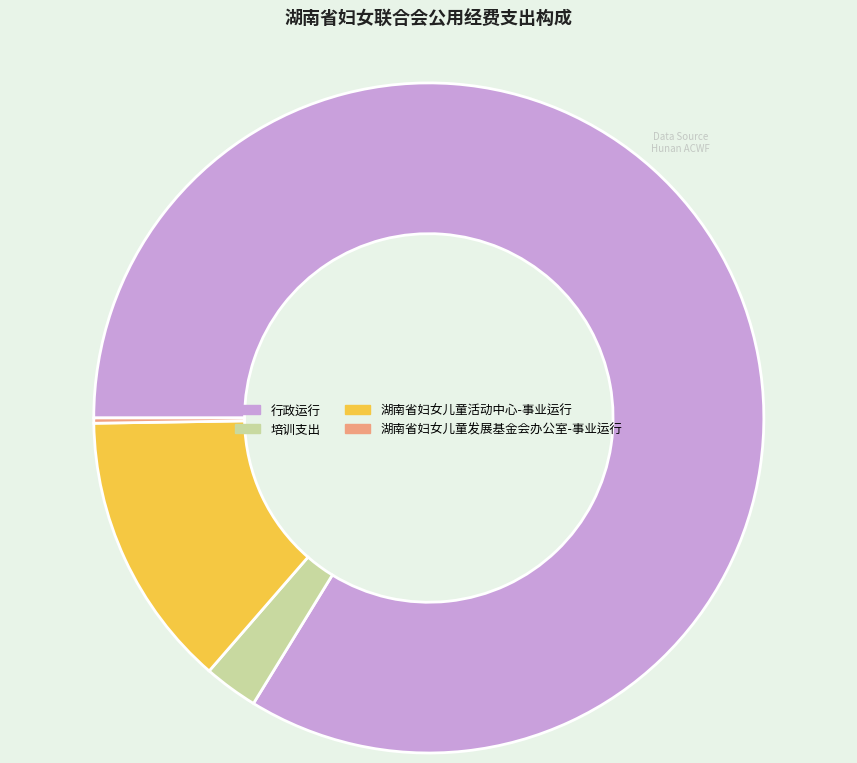

Do 培训支出 and 行政运行 together represent more than half of the pie?

Yes